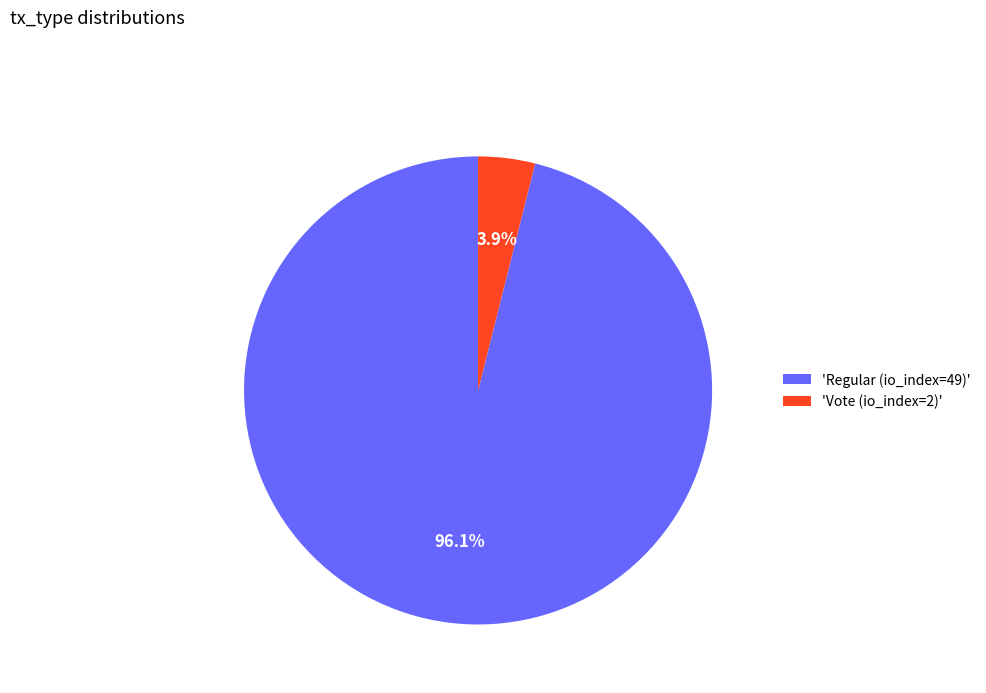

What percentage do 'Vote (io_index=2)' and 'Regular (io_index=49)' together represent?

100.0%